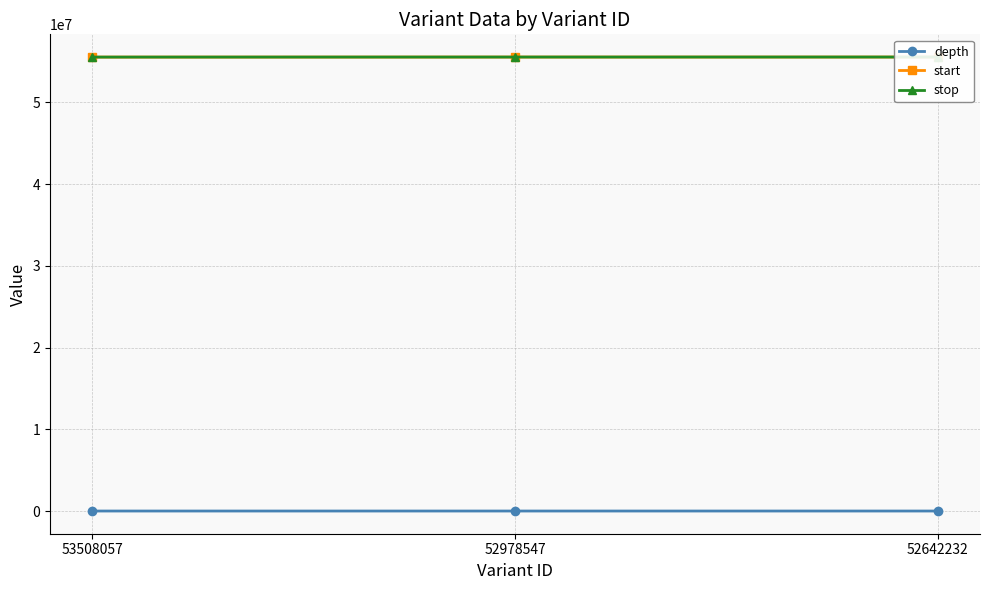

How many depth values are between 7 and 27?

3